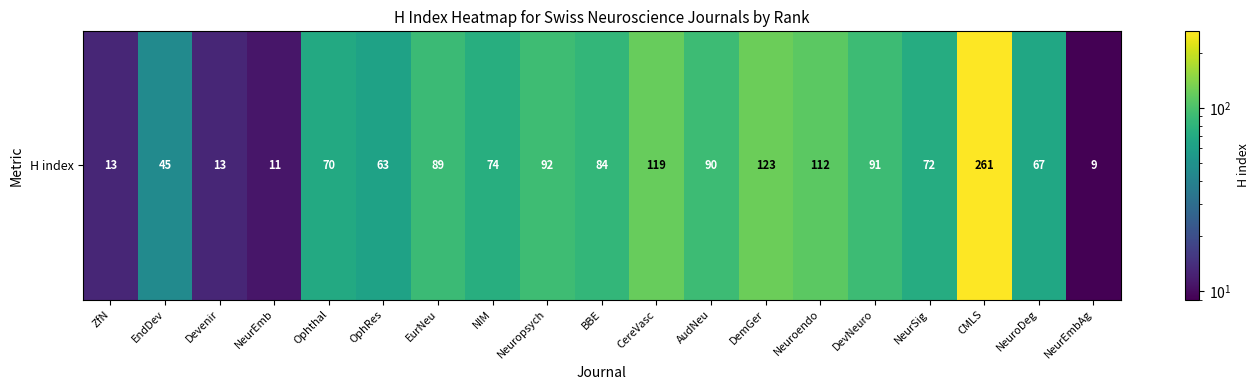

The chart shows a value of 112 at Neuroendo. True or false?

True